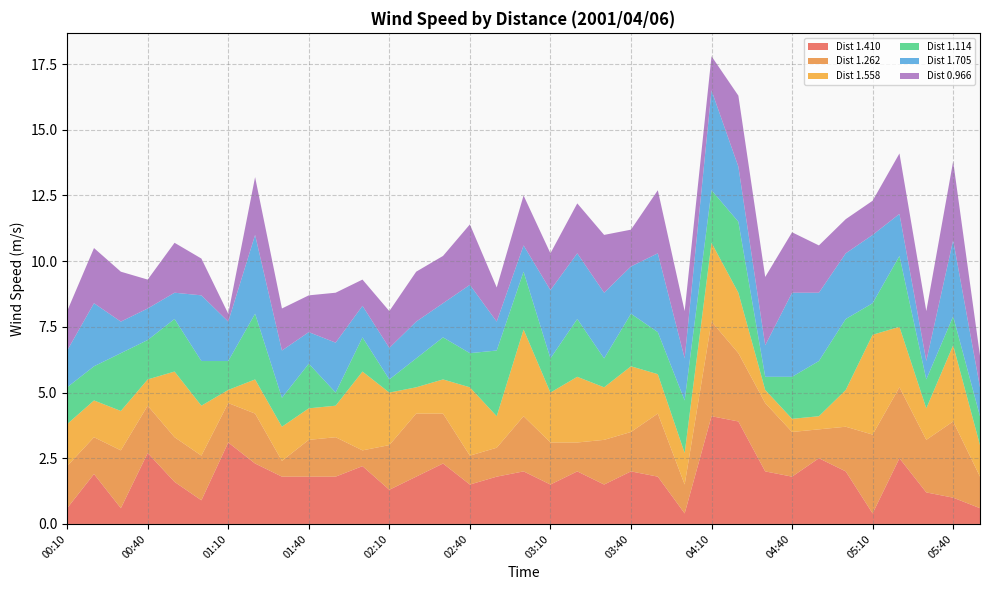

Reading right to left, extract all data points from this chart.

1.410: 05:50=0.6	05:40=1.0	05:30=1.2	05:20=2.5	05:10=0.4	05:00=2.0	04:50=2.5	04:40=1.8	04:30=2.0	04:20=3.9	04:10=4.1	04:00=0.4	03:50=1.8	03:40=2.0	03:30=1.5	03:20=2.0	03:10=1.5	03:00=2.0	02:50=1.8	02:40=1.5	02:30=2.3	02:20=1.8	02:10=1.3	02:00=2.2	01:50=1.8	01:40=1.8	01:30=1.8	01:20=2.3	01:10=3.1	01:00=0.9	00:50=1.6	00:40=2.7	00:30=0.6	00:20=1.9	00:10=0.6
1.262: 05:50=1.2	05:40=2.9	05:30=2.0	05:20=2.7	05:10=3.0	05:00=1.7	04:50=1.1	04:40=1.7	04:30=2.6	04:20=2.6	04:10=3.6	04:00=1.1	03:50=2.4	03:40=1.5	03:30=1.7	03:20=1.1	03:10=1.6	03:00=2.1	02:50=1.1	02:40=1.1	02:30=1.9	02:20=2.4	02:10=1.7	02:00=0.6	01:50=1.5	01:40=1.4	01:30=0.6	01:20=1.9	01:10=1.5	01:00=1.7	00:50=1.7	00:40=1.8	00:30=2.2	00:20=1.4	00:10=1.6
1.558: 05:50=1.2	05:40=2.9	05:30=1.2	05:20=2.3	05:10=3.8	05:00=1.4	04:50=0.5	04:40=0.5	04:30=0.5	04:20=2.3	04:10=3.0	04:00=1.2	03:50=1.5	03:40=2.5	03:30=2.0	03:20=2.5	03:10=1.9	03:00=3.3	02:50=1.2	02:40=2.6	02:30=1.3	02:20=1.0	02:10=2.0	02:00=3.0	01:50=1.2	01:40=1.2	01:30=1.3	01:20=1.3	01:10=0.5	01:00=1.9	00:50=2.5	00:40=1.0	00:30=1.5	00:20=1.4	00:10=1.6
1.114: 05:50=1.1	05:40=1.1	05:30=1.1	05:20=2.7	05:10=1.2	05:00=2.7	04:50=2.1	04:40=1.6	04:30=0.5	04:20=2.7	04:10=2.0	04:00=2.0	03:50=1.6	03:40=2.0	03:30=1.1	03:20=2.2	03:10=1.3	03:00=2.2	02:50=2.5	02:40=1.3	02:30=1.6	02:20=1.1	02:10=0.5	02:00=1.3	01:50=0.5	01:40=1.7	01:30=1.1	01:20=2.5	01:10=1.1	01:00=1.7	00:50=2.0	00:40=1.5	00:30=2.2	00:20=1.3	00:10=1.4
1.705: 05:50=1.1	05:40=2.9	05:30=0.7	05:20=1.6	05:10=2.6	05:00=2.5	04:50=2.6	04:40=3.2	04:30=1.2	04:20=2.1	04:10=3.8	04:00=1.6	03:50=3.0	03:40=1.8	03:30=2.5	03:20=2.5	03:10=2.6	03:00=1.0	02:50=1.1	02:40=2.6	02:30=1.3	02:20=1.4	02:10=1.2	02:00=1.2	01:50=1.9	01:40=1.2	01:30=1.8	01:20=3.0	01:10=1.5	01:00=2.5	00:50=1.0	00:40=1.2	00:30=1.2	00:20=2.4	00:10=1.4
0.966: 05:50=1.2	05:40=3.0	05:30=1.9	05:20=2.3	05:10=1.3	05:00=1.3	04:50=1.8	04:40=2.3	04:30=2.6	04:20=2.7	04:10=1.3	04:00=1.8	03:50=2.4	03:40=1.4	03:30=2.2	03:20=1.9	03:10=1.4	03:00=1.9	02:50=1.3	02:40=2.3	02:30=1.8	02:20=1.9	02:10=1.4	02:00=1.0	01:50=1.9	01:40=1.4	01:30=1.6	01:20=2.2	01:10=0.3	01:00=1.4	00:50=1.9	00:40=1.1	00:30=1.9	00:20=2.1	00:10=1.5